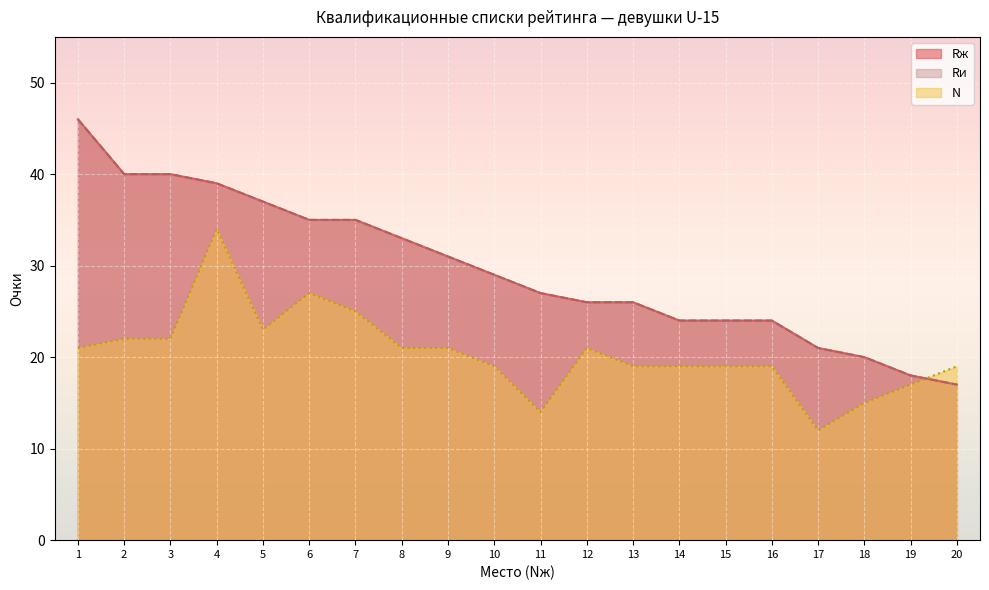

What is the value of the Rи point at the 7th from the left?

35